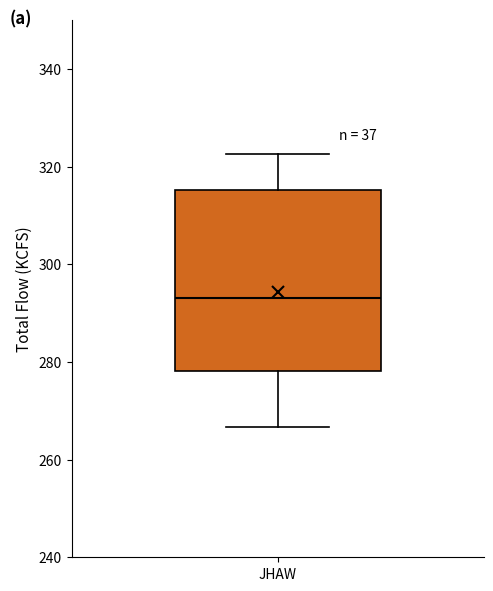

Where is the upper edge of the box for JHAW on the y-axis? The values are not printed on the chart, so give them approximately, as read against the axis.

316